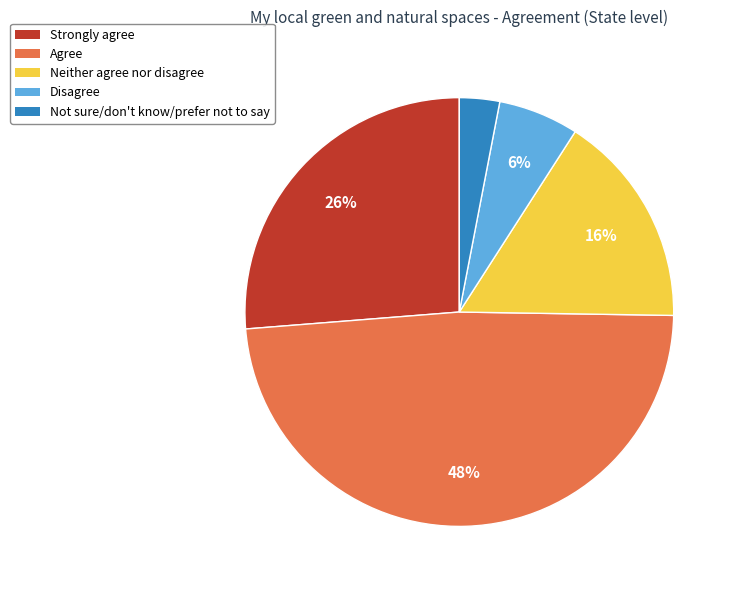

Is there a majority slice in this chart?

No